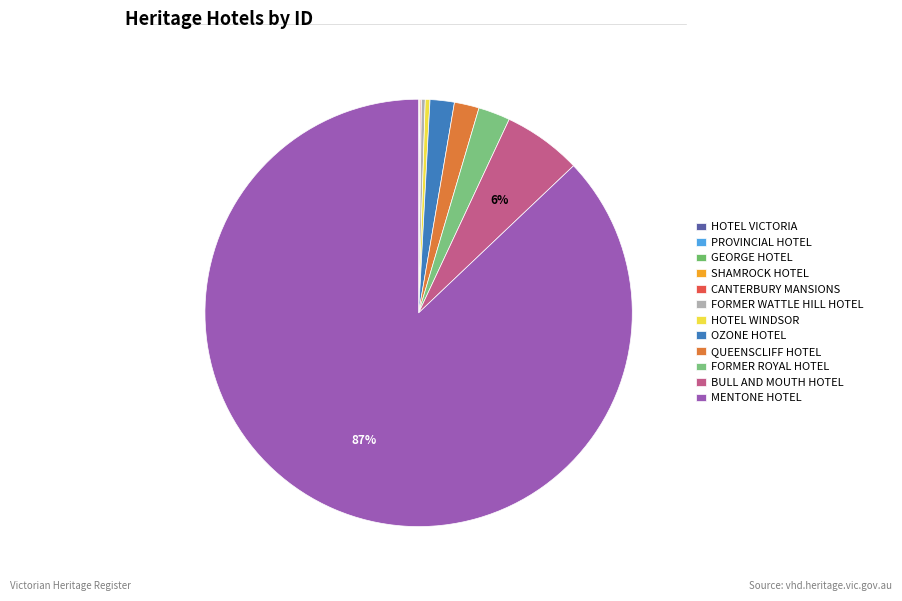

Count the number of slices in the pie.

12